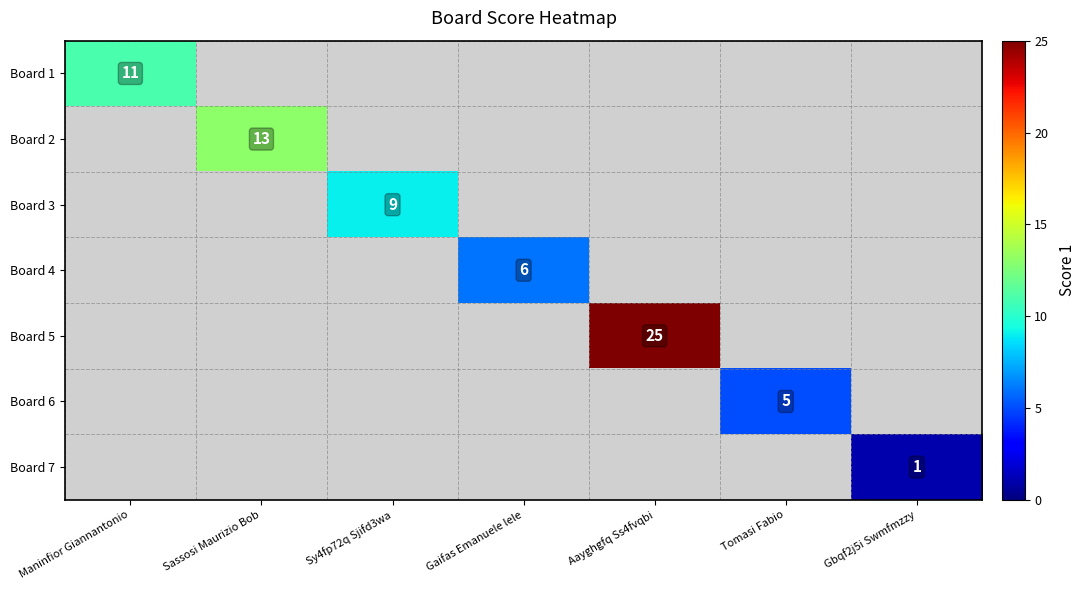

How many values in Board 6 are above zero?

1